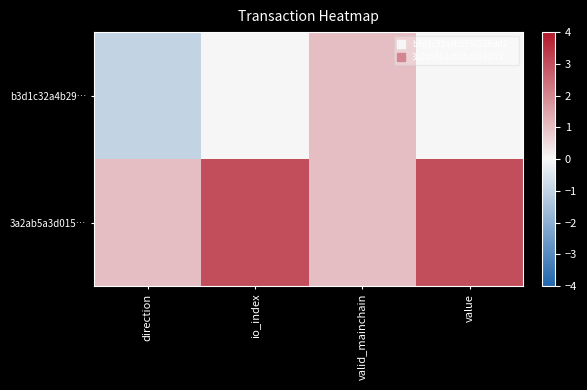

Rank the series at value from highest to lowest value.

3a2ab5a3d015…, b3d1c32a4b29…